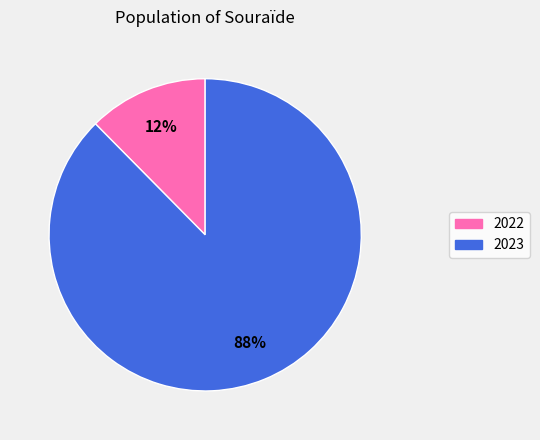

Which has a higher value, 2023 or 2022?

2023